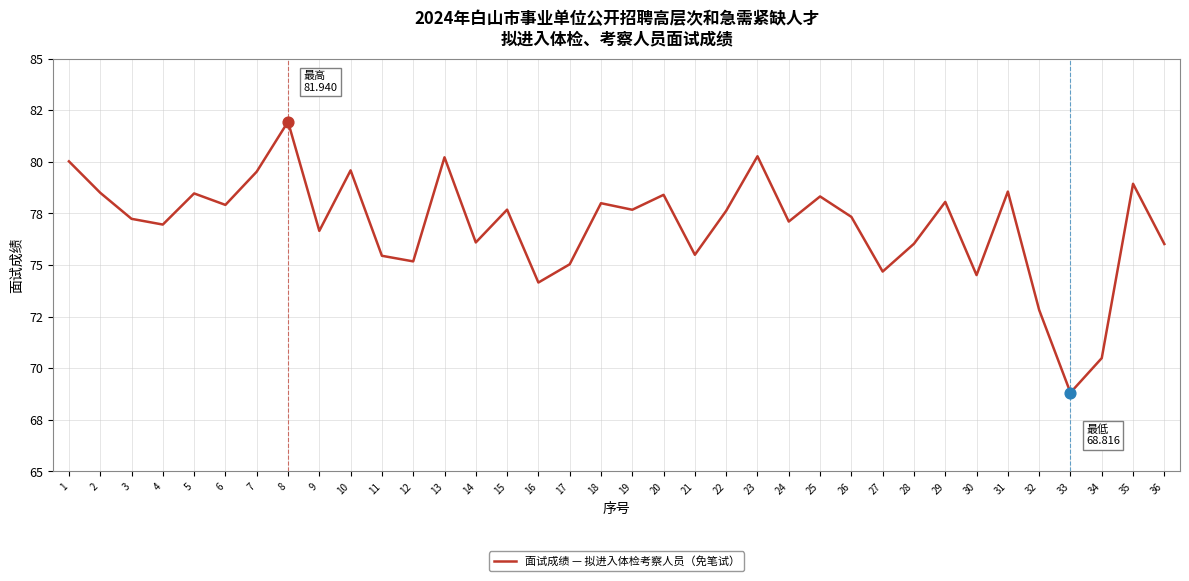

What is the change in value from 4 to 9?

-0.3